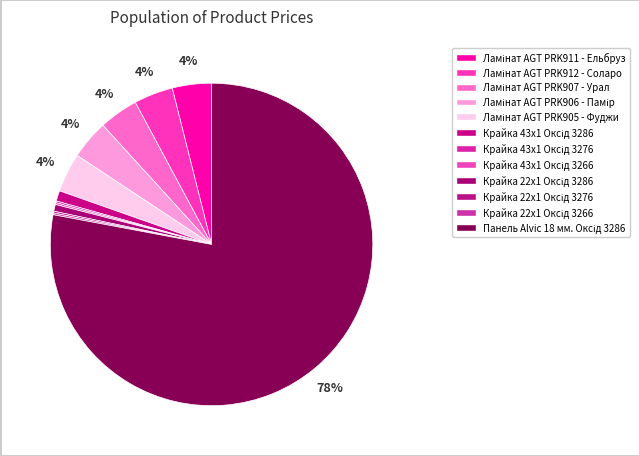

True or false: Ламінат AGT PRK912 - Соларо accounts for 4% of the total.

True